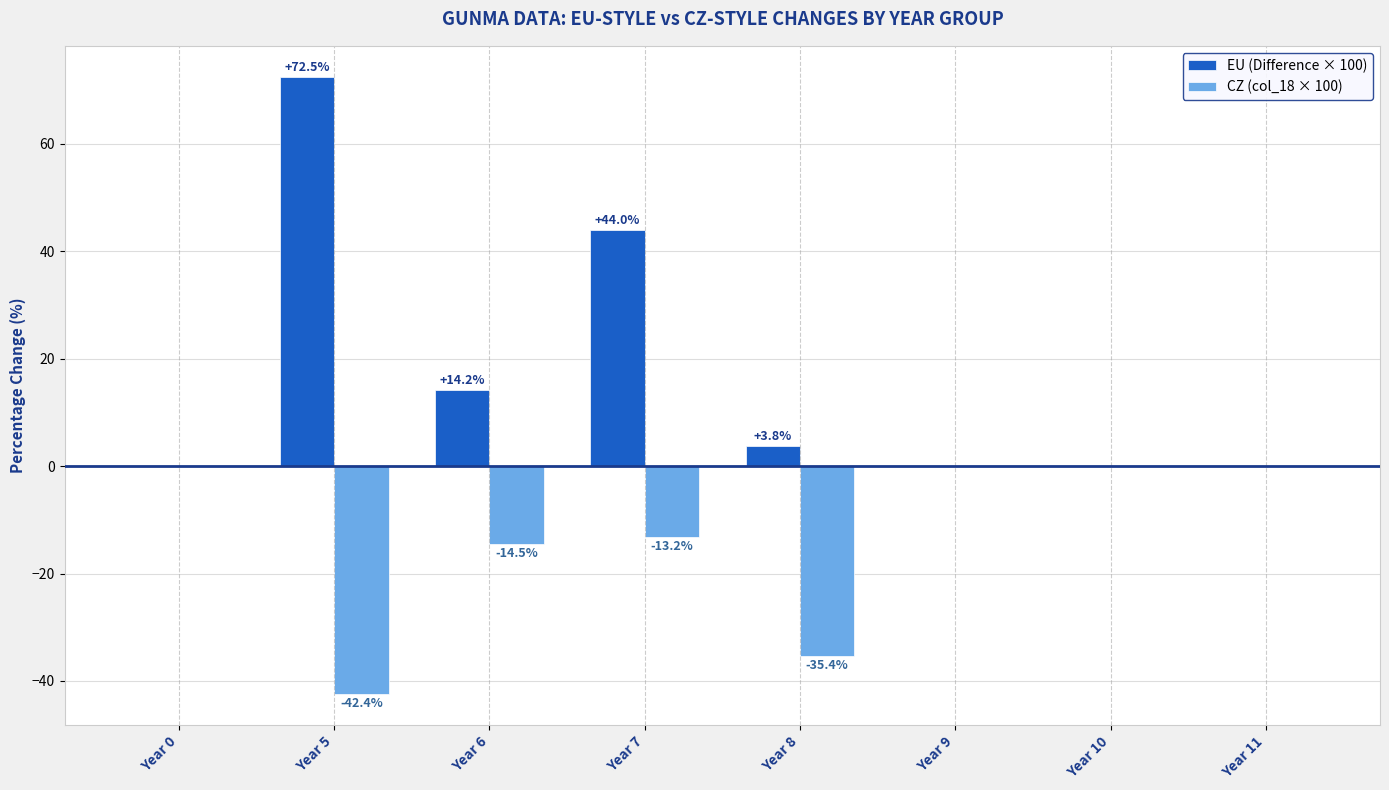

At which category does the chart reach its peak across all series?

Year 5